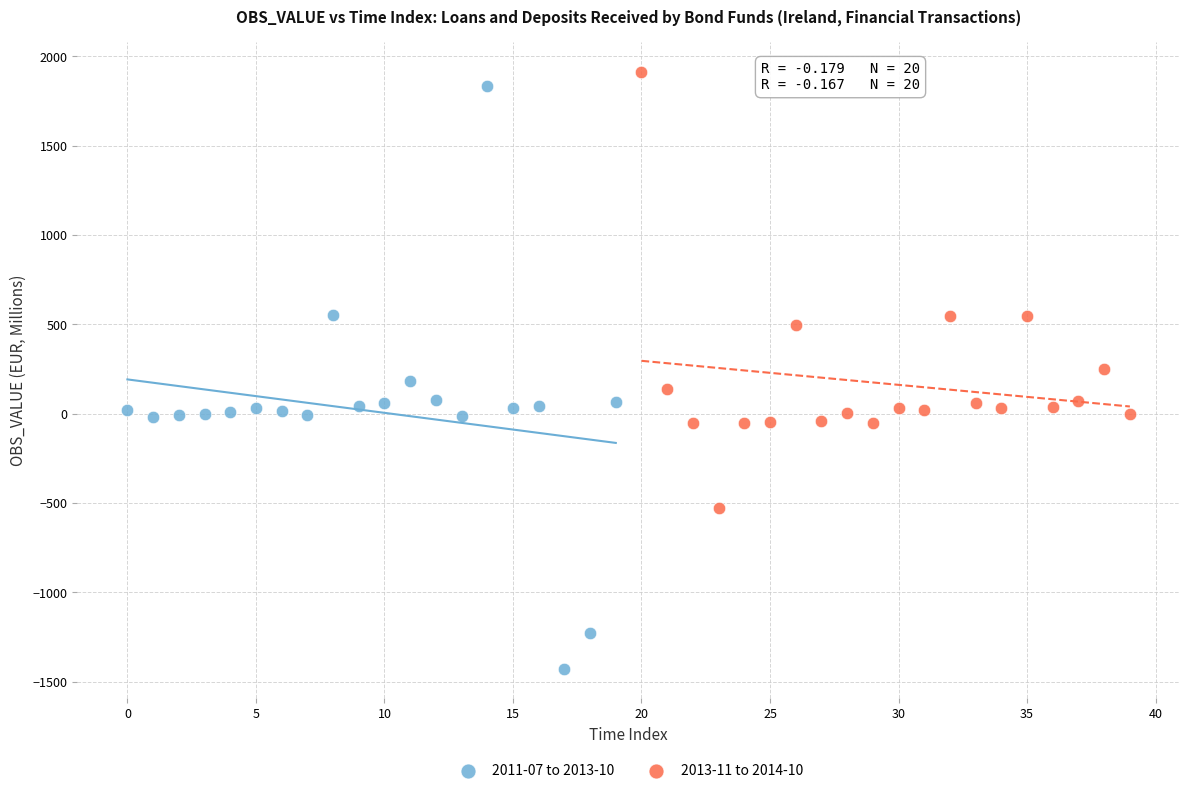

Which series contains the highest Y value?

2013-11 to 2014-10